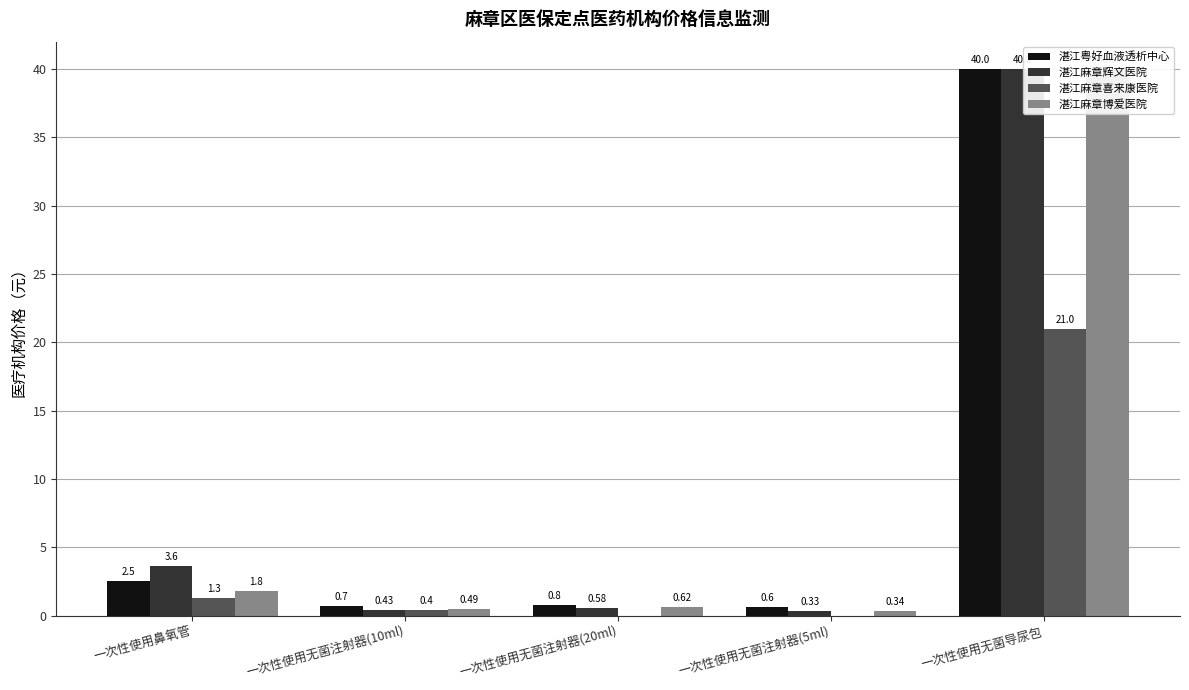

Is the value of 湛江麻章辉文医院 at 一次性使用鼻氧管 greater than the value of 湛江麻章博爱医院 at 一次性使用无菌注射器(20ml)?

Yes